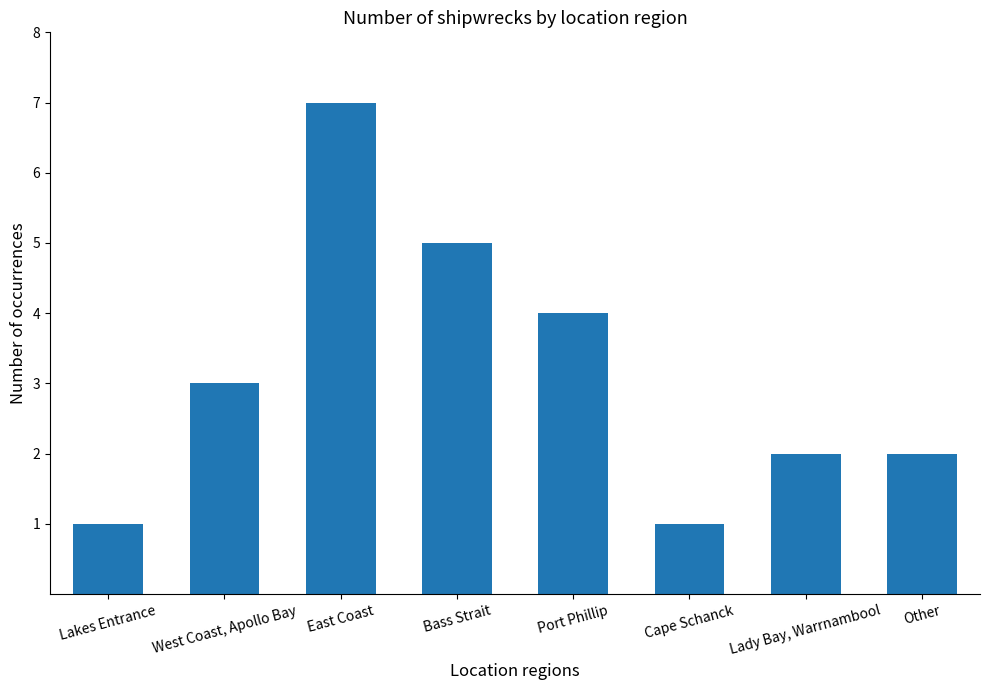

What is the ratio of the value at Lakes Entrance to the value at Cape Schanck?

1.0